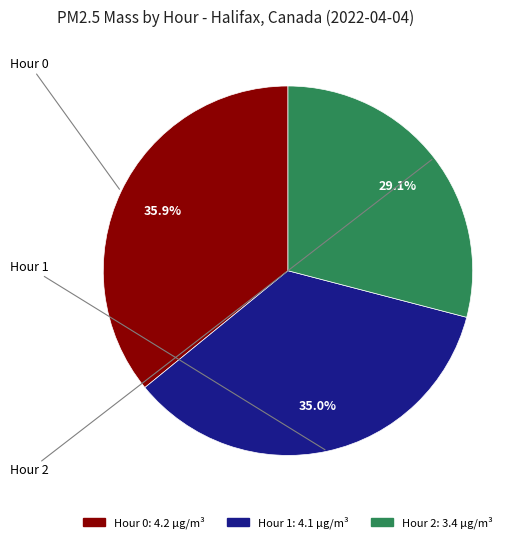

What percentage do Hour 0 and Hour 2 together represent?

65.0%